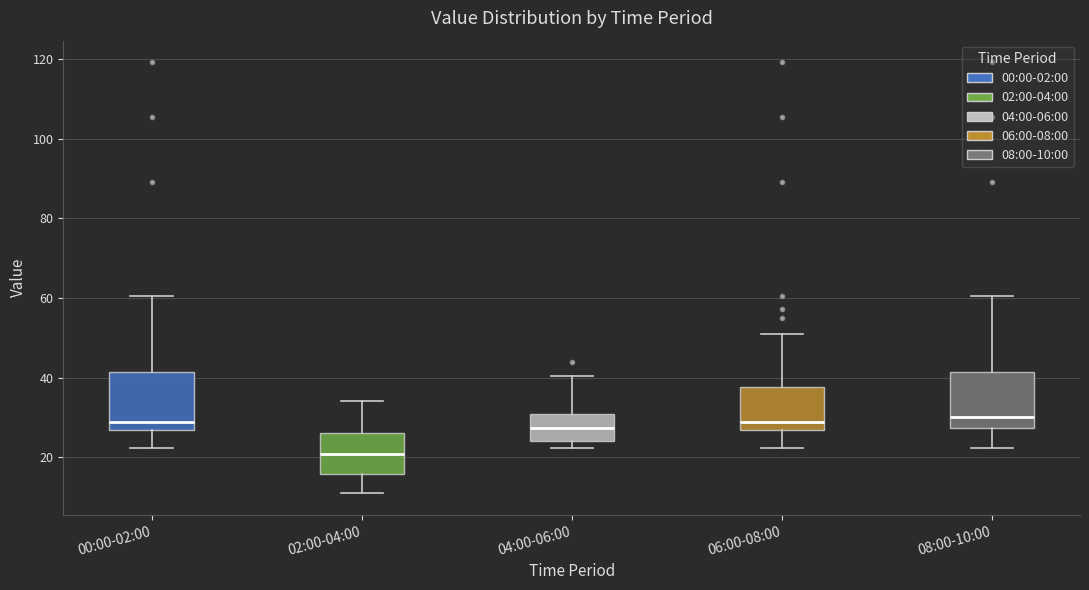

Which box's median line is the lowest?

02:00-04:00